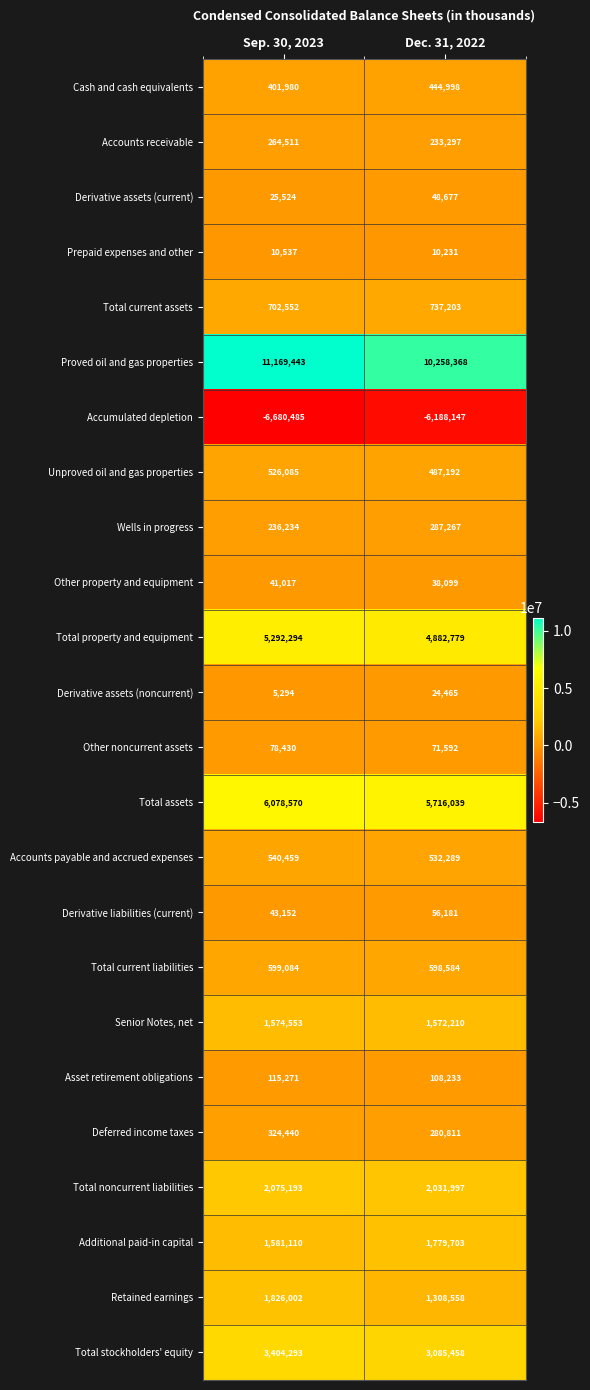

What is the sum of all Accounts receivable values?

497808